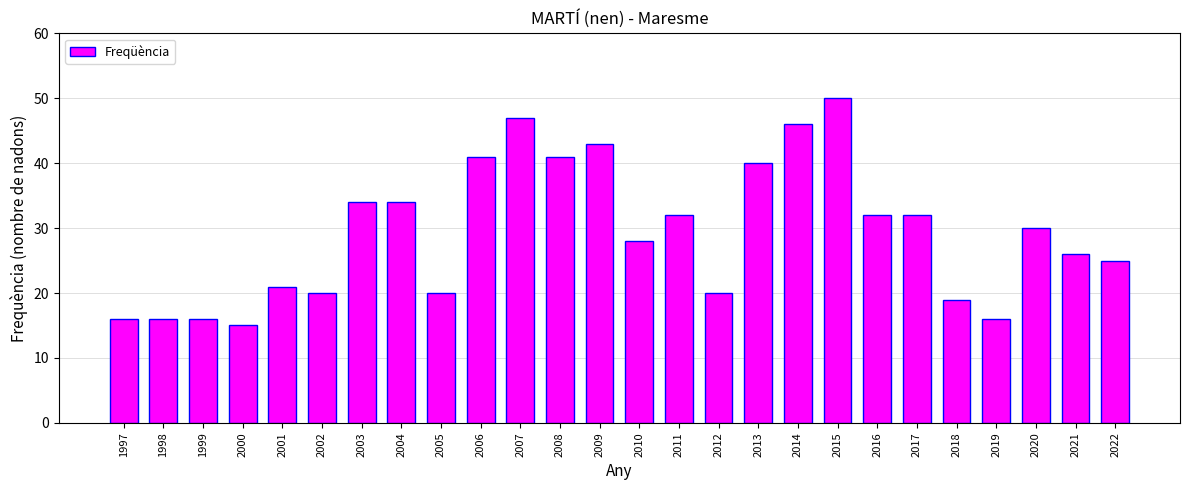

How many values are below 30?

13